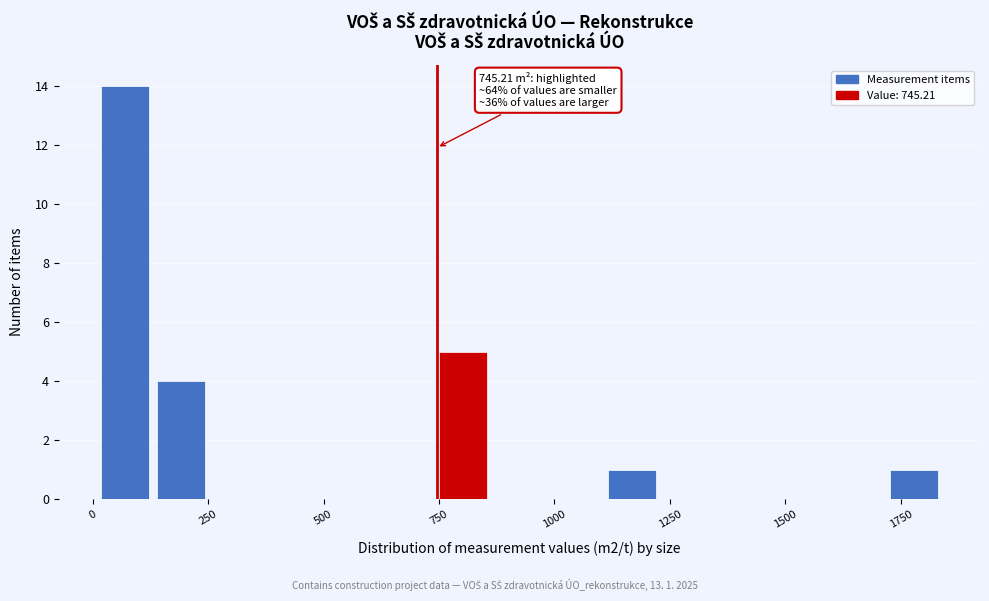

Read against the x-axis, roughly where is the centre of the tallest bar?

50